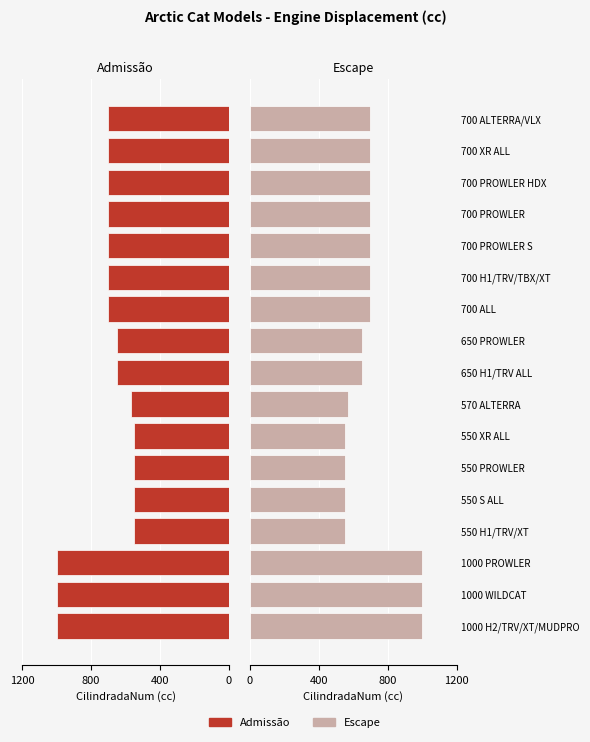

What is the difference between the maximum and second lowest values in the Escape series?

450